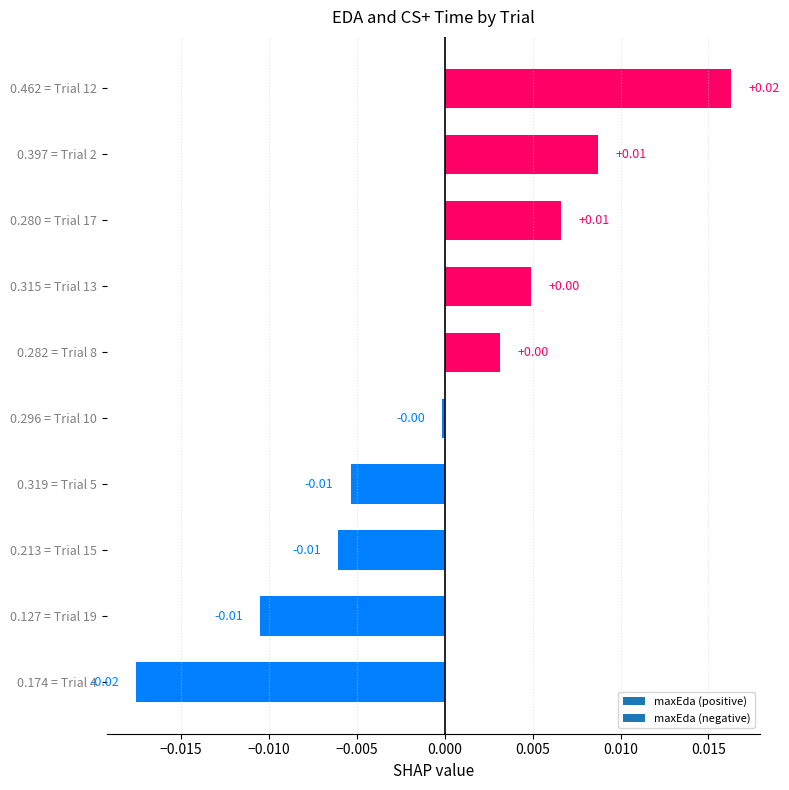

Between 0.319 = Trial 5 and 0.397 = Trial 2, which is larger?

0.397 = Trial 2